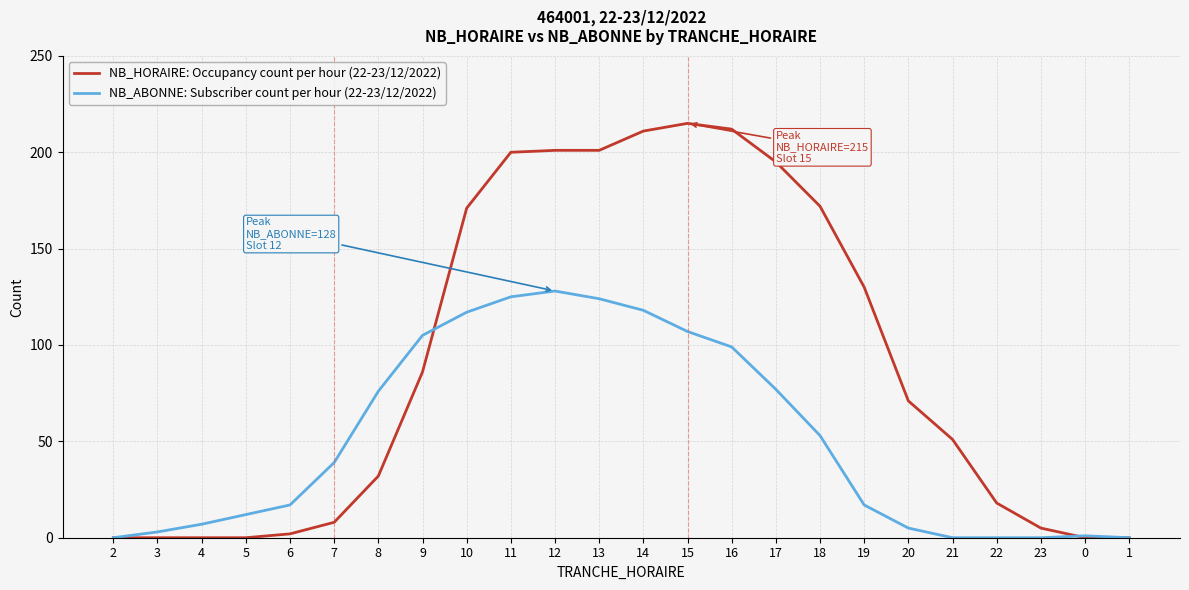

How many lines are shown in the chart?

2